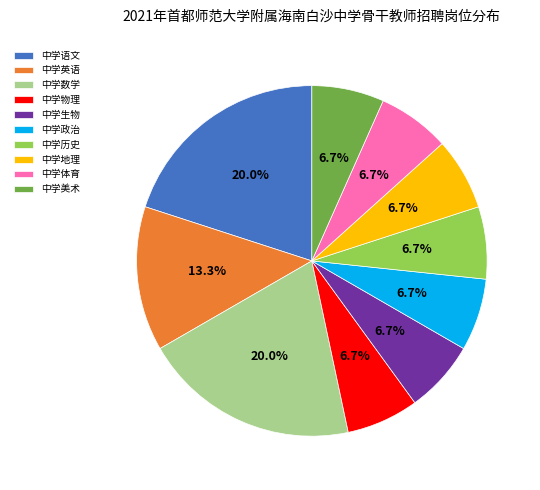

Between 中学数学 and 中学历史, which is larger?

中学数学